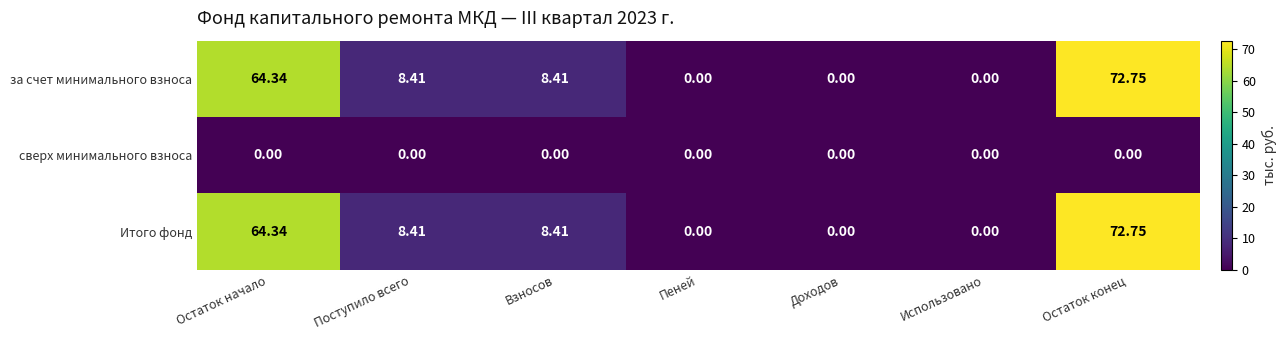

At which category is the sum across all series the highest?

Остаток конец